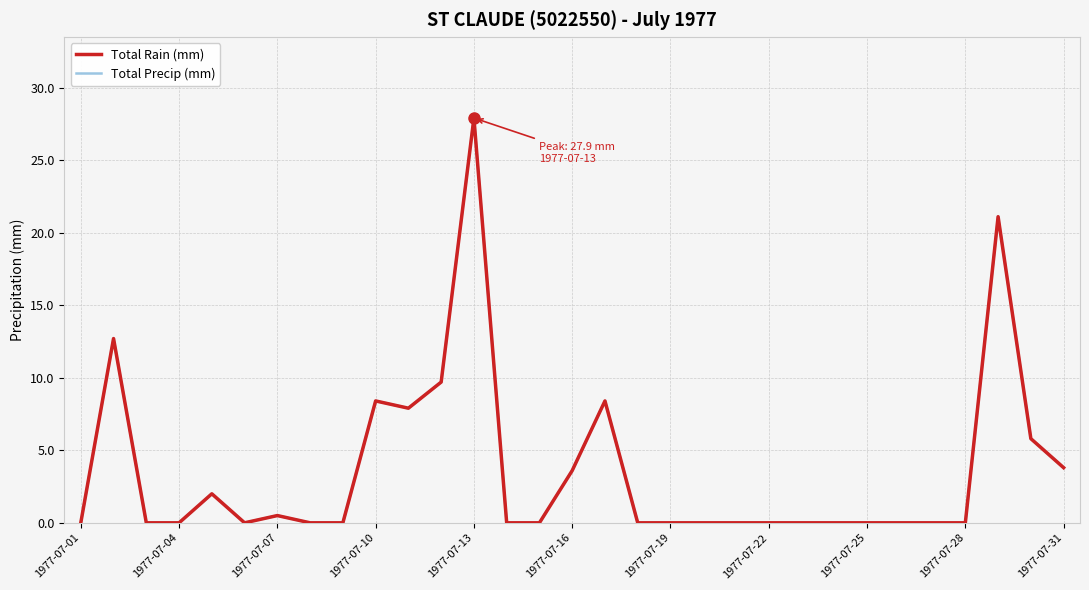

How many interior local valleys does the Total Rain (mm) series have?

2